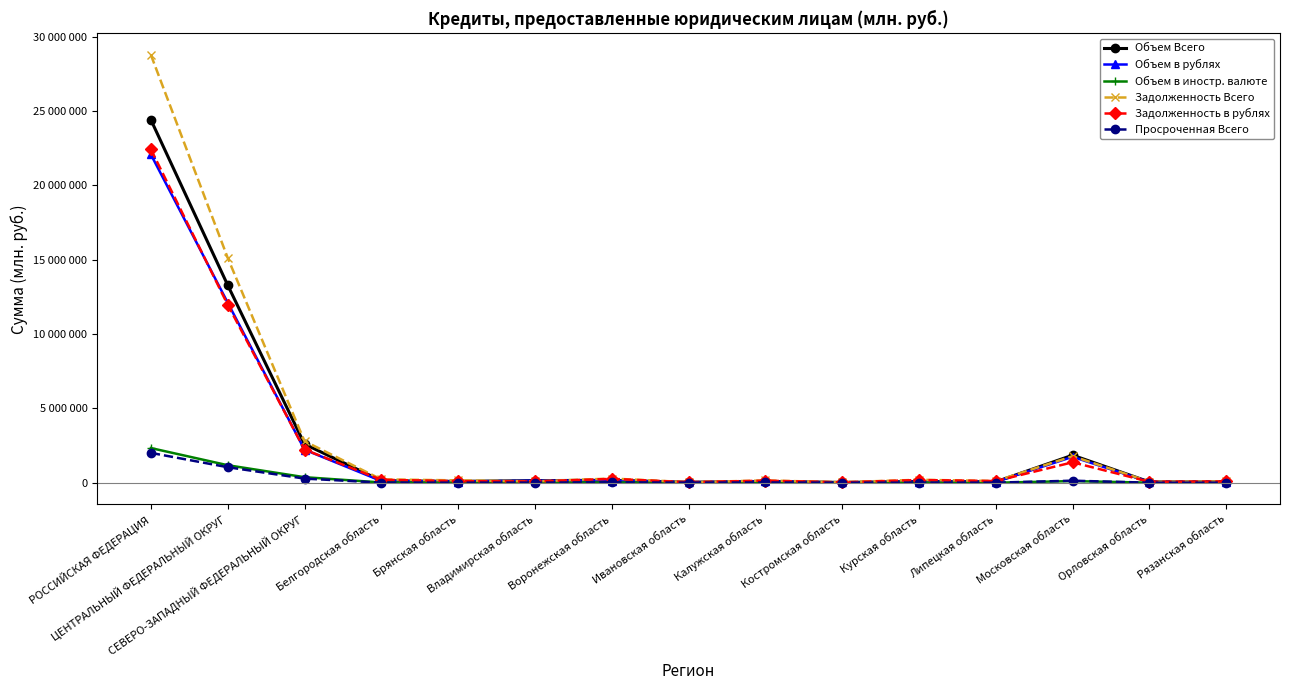

Reading left to right, list all the values displayed in this chart.

Объем Всего: РОССИЙСКАЯ ФЕДЕРАЦИЯ=24418122	ЦЕНТРАЛЬНЫЙ ФЕДЕРАЛЬНЫЙ ОКРУГ=13293974	СЕВЕРО-ЗАПАДНЫЙ ФЕДЕРАЛЬНЫЙ ОКРУГ=2598358	Белгородская область=134368	Брянская область=90886	Владимирская область=141700	Воронежская область=165359	Ивановская область=31694	Калужская область=92381	Костромская область=20066	Курская область=82417	Липецкая область=61853	Московская область=1853161	Орловская область=55667	Рязанская область=63159
Объем в рублях: РОССИЙСКАЯ ФЕДЕРАЦИЯ=22085067	ЦЕНТРАЛЬНЫЙ ФЕДЕРАЛЬНЫЙ ОКРУГ=12115318	СЕВЕРО-ЗАПАДНЫЙ ФЕДЕРАЛЬНЫЙ ОКРУГ=2225130	Белгородская область=115975	Брянская область=83200	Владимирская область=138655	Воронежская область=147604	Ивановская область=31609	Калужская область=90970	Костромская область=19268	Курская область=72819	Липецкая область=60560	Московская область=1741580	Орловская область=52138	Рязанская область=62998
Объем в иностр. валюте: РОССИЙСКАЯ ФЕДЕРАЦИЯ=2333055	ЦЕНТРАЛЬНЫЙ ФЕДЕРАЛЬНЫЙ ОКРУГ=1178657	СЕВЕРО-ЗАПАДНЫЙ ФЕДЕРАЛЬНЫЙ ОКРУГ=373228	Белгородская область=18393	Брянская область=7686	Владимирская область=3046	Воронежская область=17755	Ивановская область=85	Калужская область=1411	Костромская область=799	Курская область=9598	Липецкая область=1293	Московская область=111580	Орловская область=3529	Рязанская область=161
Задолженность Всего: РОССИЙСКАЯ ФЕДЕРАЦИЯ=28786105	ЦЕНТРАЛЬНЫЙ ФЕДЕРАЛЬНЫЙ ОКРУГ=15131676	СЕВЕРО-ЗАПАДНЫЙ ФЕДЕРАЛЬНЫЙ ОКРУГ=2796244	Белгородская область=225269	Брянская область=158745	Владимирская область=93493	Воронежская область=282416	Ивановская область=37309	Калужская область=153009	Костромская область=33689	Курская область=198907	Липецкая область=115646	Московская область=1786077	Орловская область=68541	Рязанская область=89123
Задолженность в рублях: РОССИЙСКАЯ ФЕДЕРАЦИЯ=22432559	ЦЕНТРАЛЬНЫЙ ФЕДЕРАЛЬНЫЙ ОКРУГ=11975525	СЕВЕРО-ЗАПАДНЫЙ ФЕДЕРАЛЬНЫЙ ОКРУГ=2232068	Белгородская область=199703	Брянская область=108034	Владимирская область=85551	Воронежская область=260879	Ивановская область=35988	Калужская область=140106	Костромская область=26372	Курская область=184058	Липецкая область=114572	Московская область=1375986	Орловская область=65289	Рязанская область=85445
Просроченная Всего: РОССИЙСКАЯ ФЕДЕРАЦИЯ=2008552	ЦЕНТРАЛЬНЫЙ ФЕДЕРАЛЬНЫЙ ОКРУГ=1044975	СЕВЕРО-ЗАПАДНЫЙ ФЕДЕРАЛЬНЫЙ ОКРУГ=279128	Белгородская область=5072	Брянская область=4635	Владимирская область=8070	Воронежская область=21936	Ивановская область=7065	Калужская область=18764	Костромская область=3322	Курская область=4381	Липецкая область=6773	Московская область=137269	Орловская область=2805	Рязанская область=8132